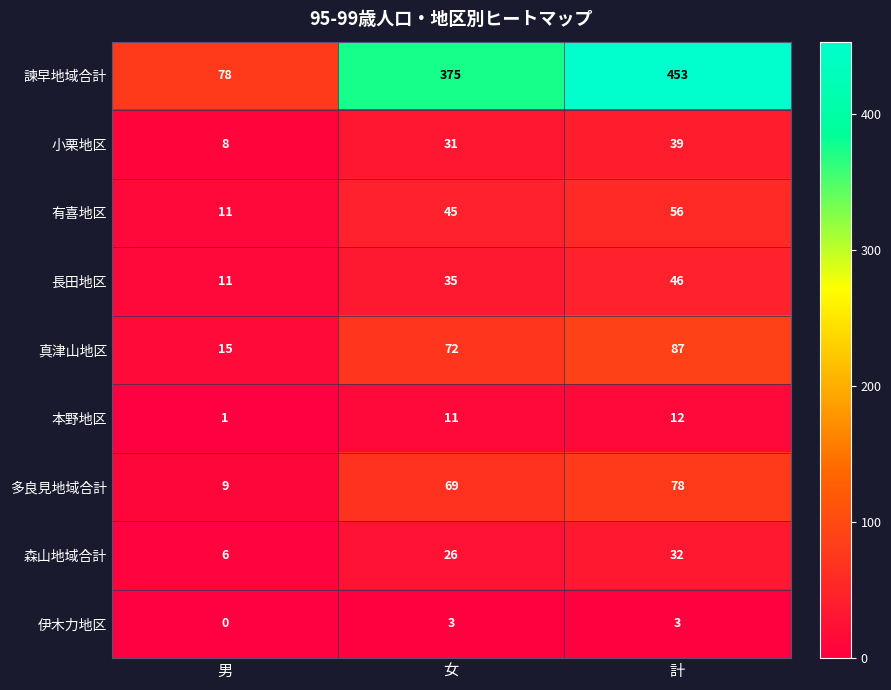

What is the highest value of the 本野地区 series?

12